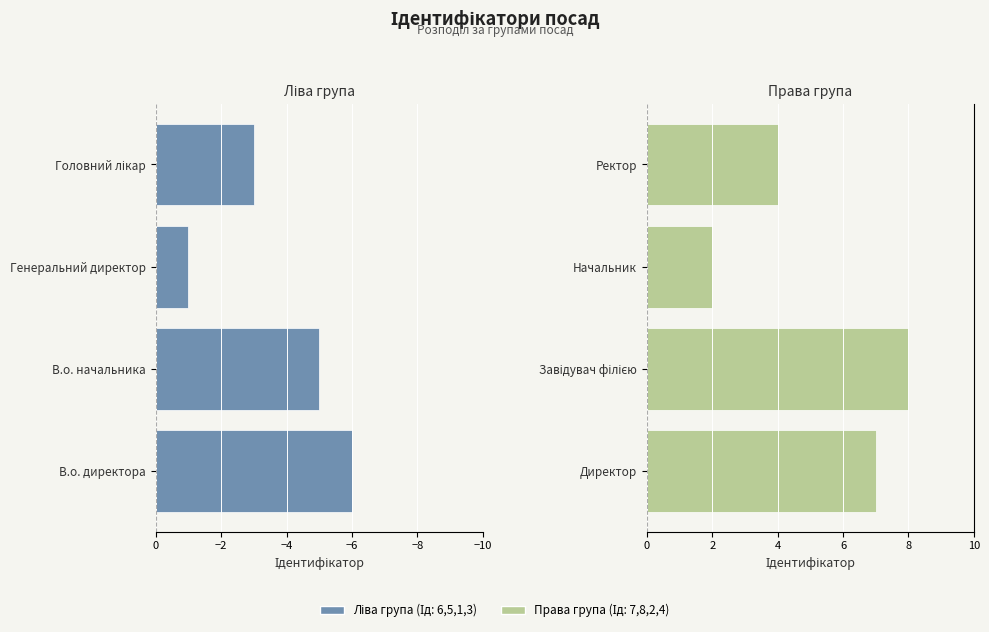

Reading left to right, list all the values displayed in this chart.

В.о. директора / В.о. начальника / Генеральний директор / Головний лікар: -6	-5	-1	-3
Директор / Завідувач філією / Начальник / Ректор: 7	8	2	4